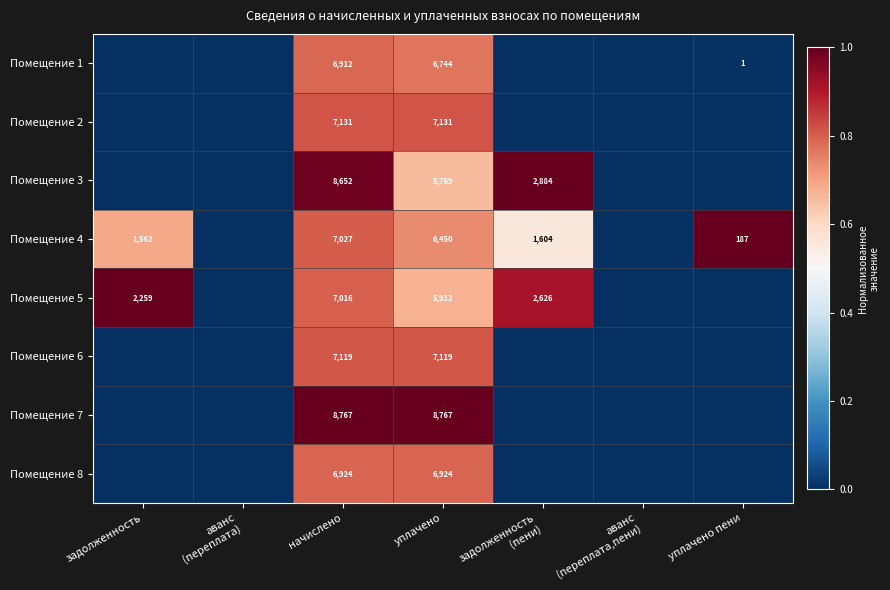

Is it true that Помещение 1 equals 6912 at начислено?

True